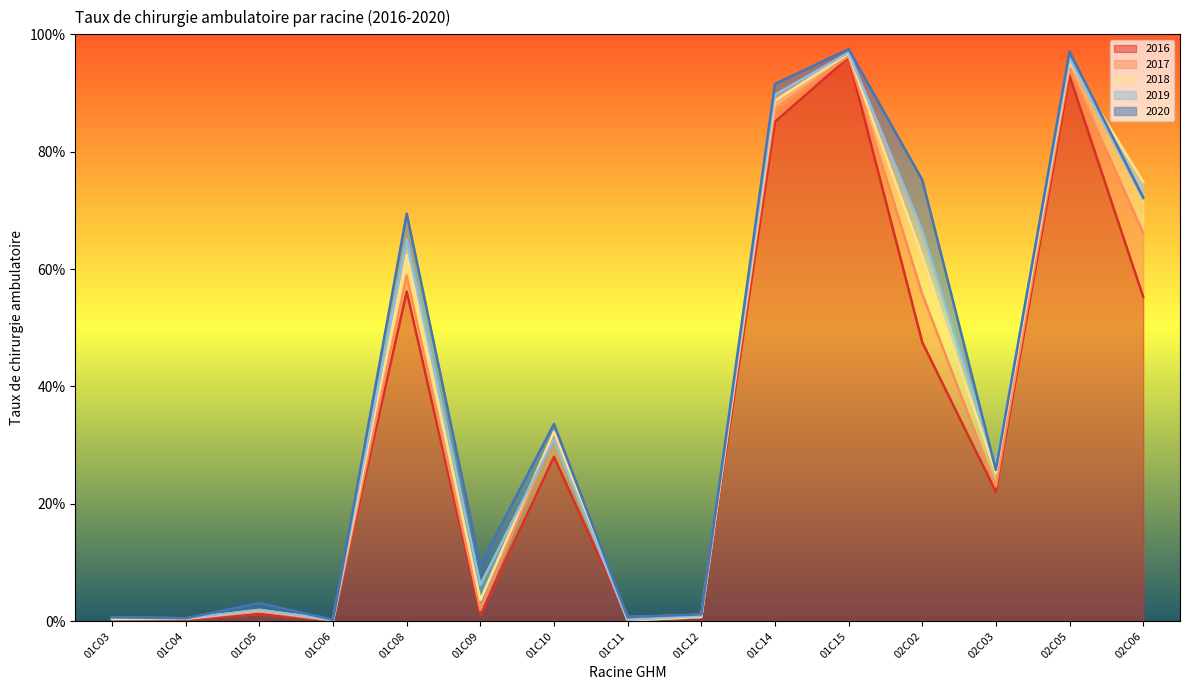

At which label is 2017 closest to 0?

01C06